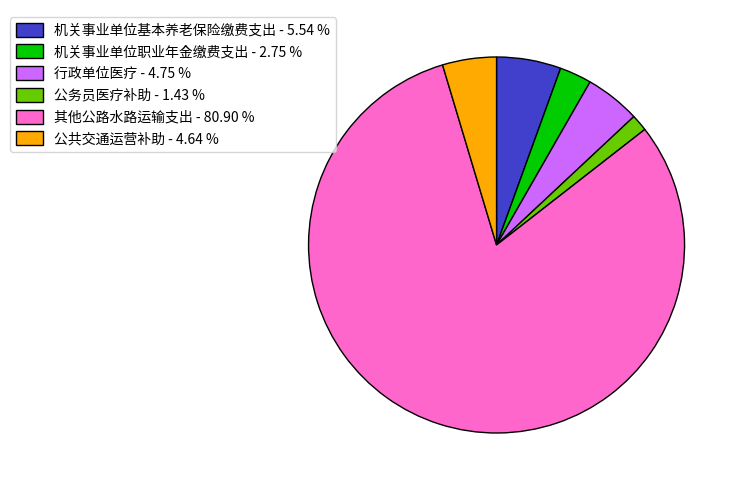

Which category has the biggest portion of the pie?

其他公路水路运输支出